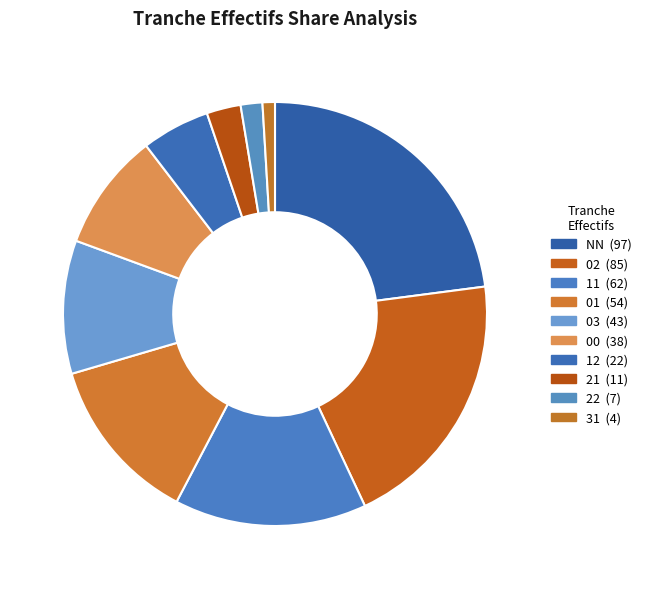

Is there a majority slice in this chart?

No